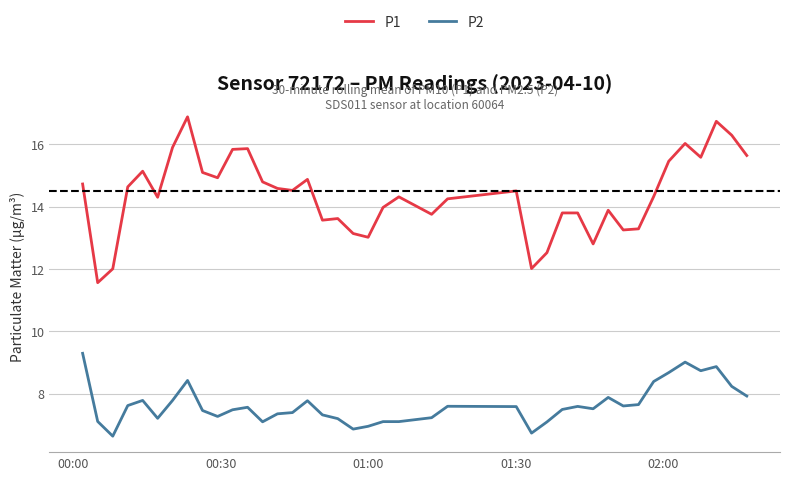

Is this an area chart (filled region under the line)?

No